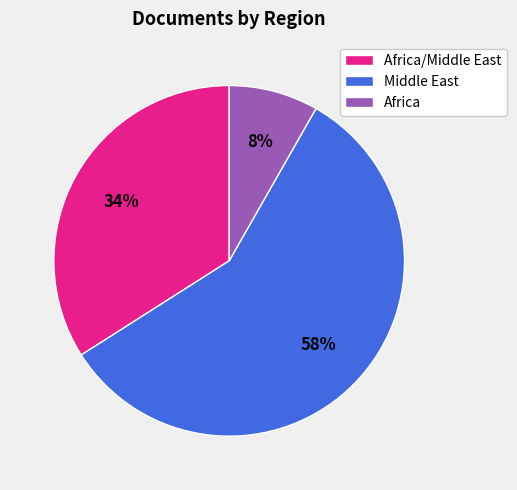

Is the sum of Africa and Africa/Middle East greater than half?

No